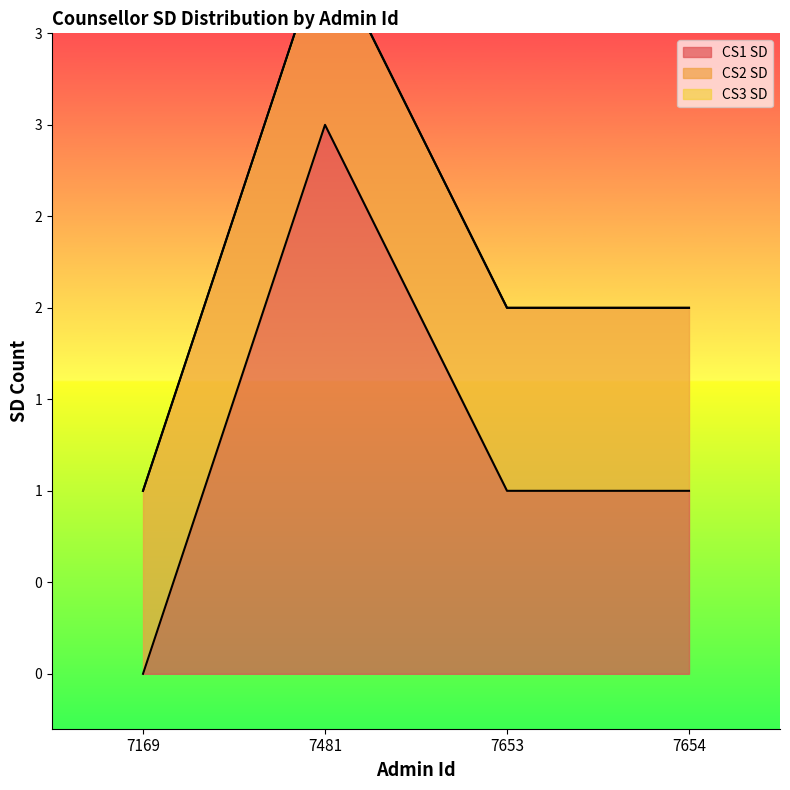

At how many categories does at least one series exceed 2?

1